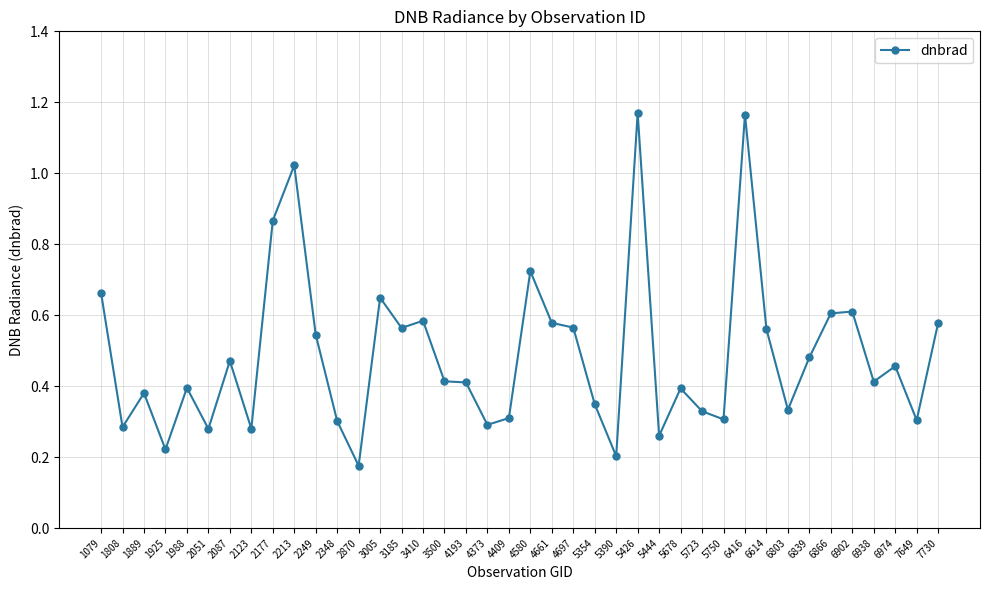

How many lines are shown in the chart?

1